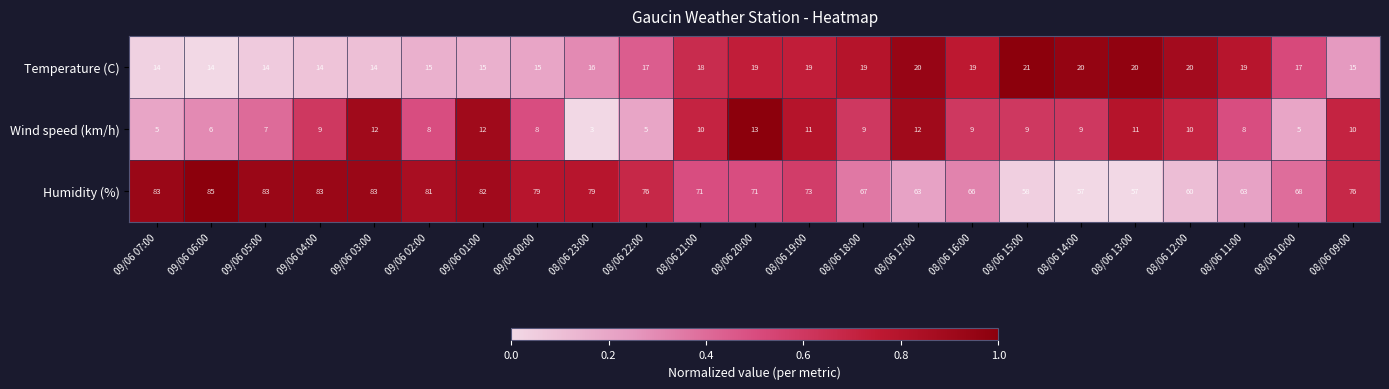

What is the minimum value shown in the chart?

3